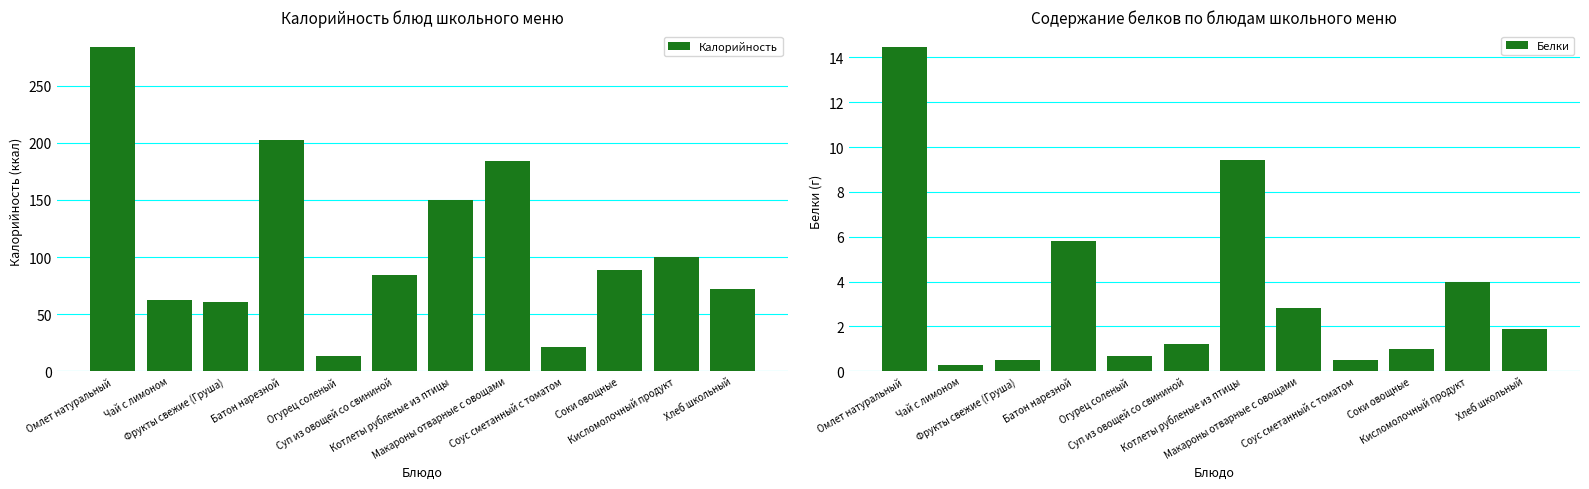

Between Батон нарезной and Хлеб школьный, which series saw the biggest shift?

Калорийность